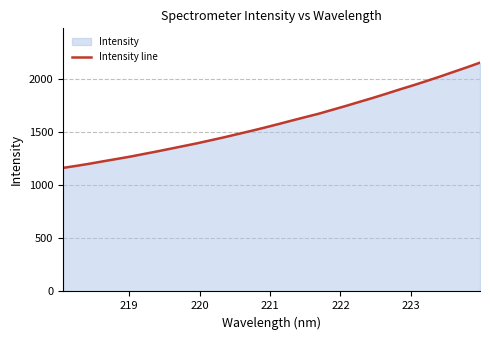

What is the minimum value shown in the chart?

1165.1